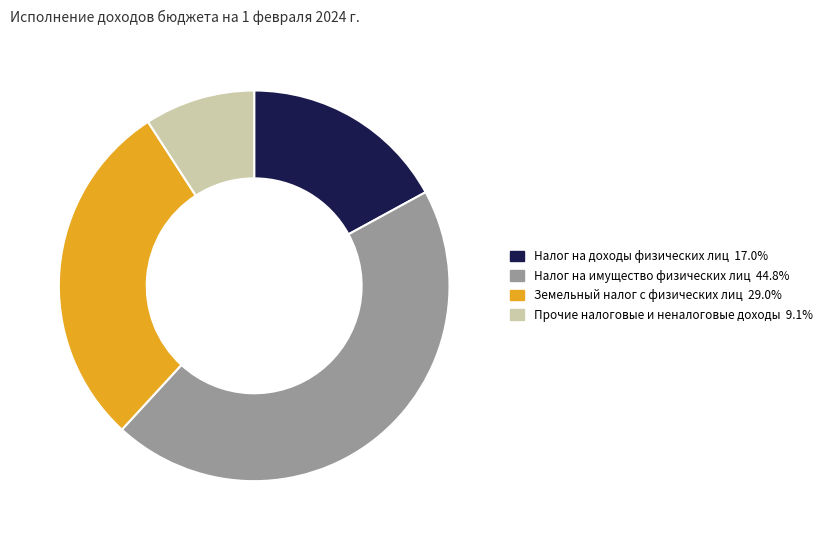

Does any single category account for the majority?

No